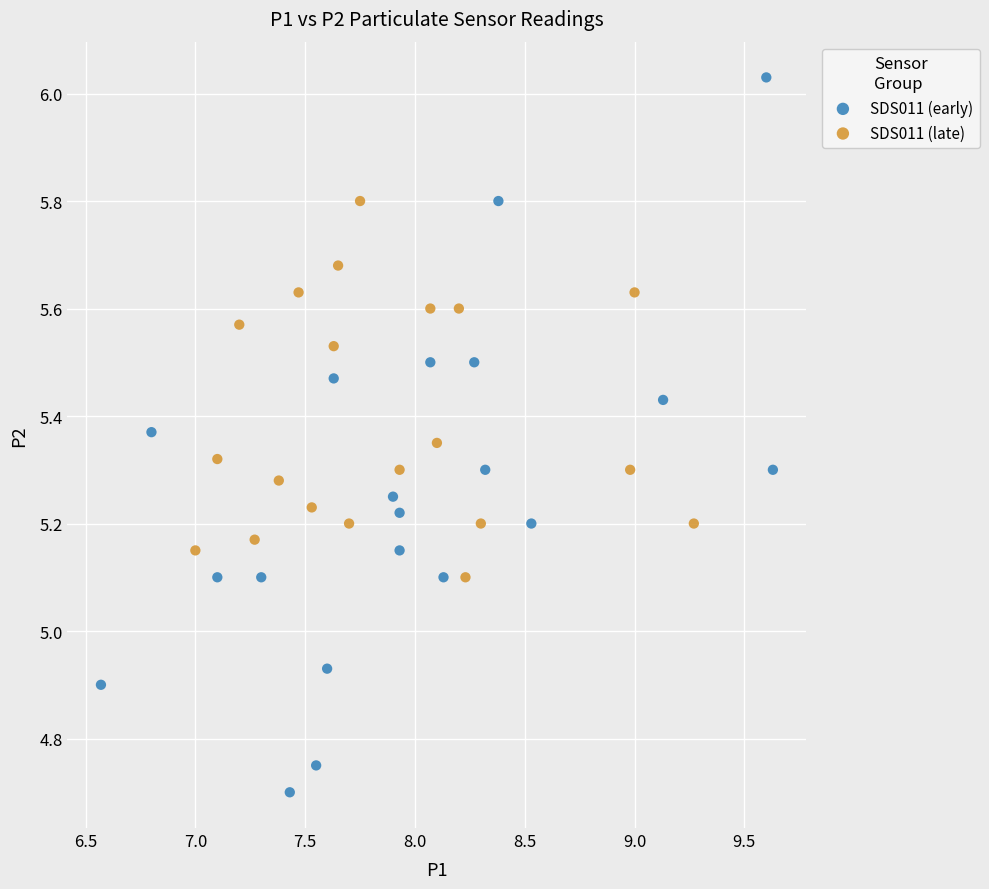

Which series has the widest spread of Y values?

SDS011 (early)